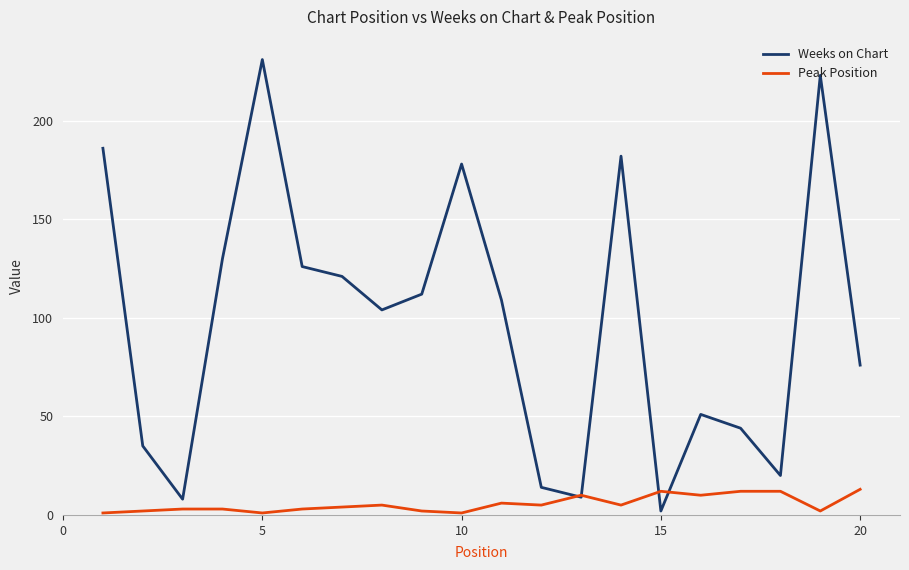

Which series has the largest range (max minus min)?

Weeks on Chart